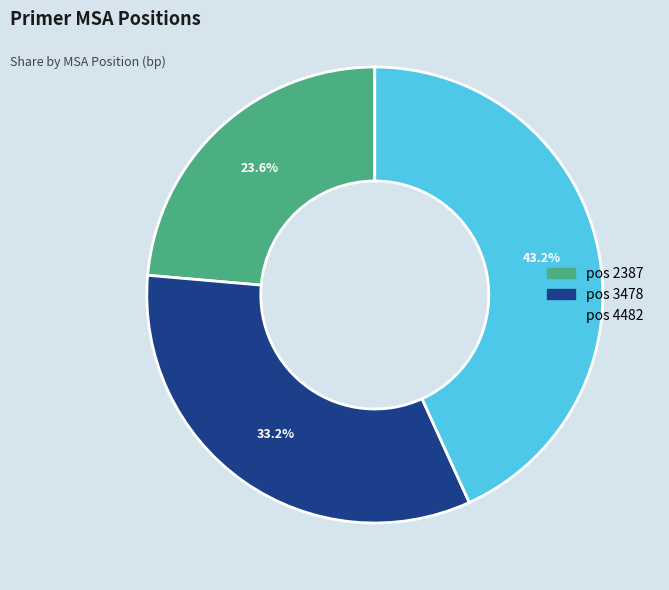

Is there a majority slice in this chart?

No